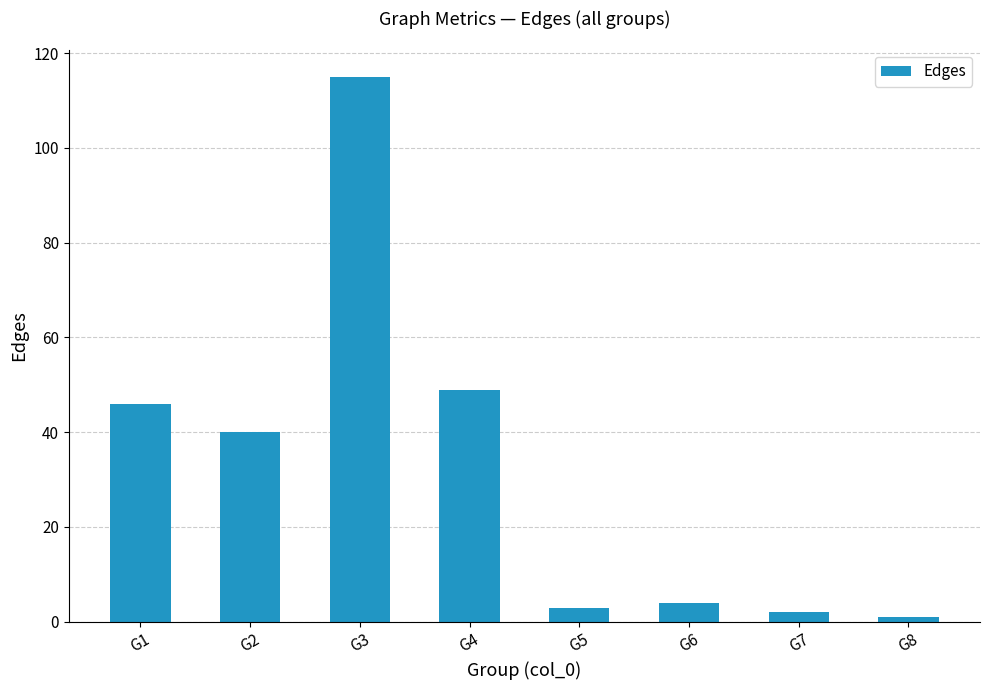

Which has a higher value, G6 or G5?

G6